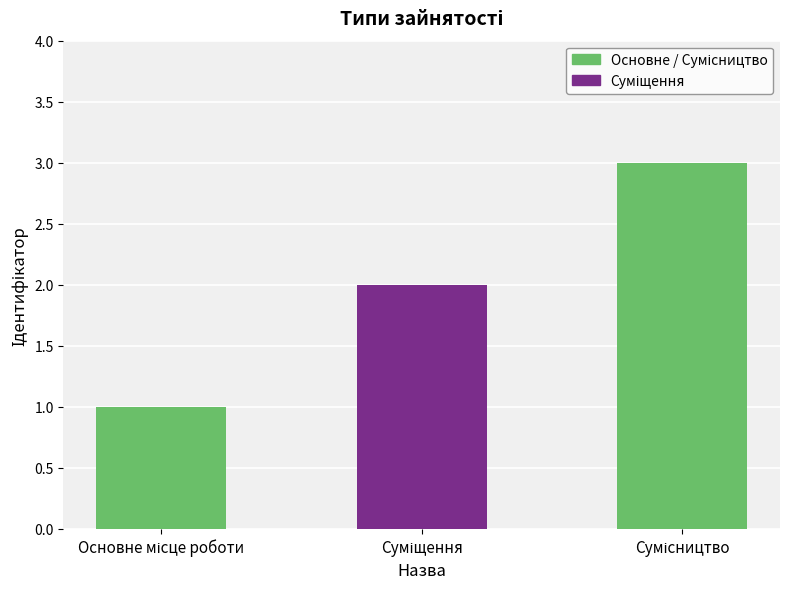

What is the value of the 1st bar from the left?

1